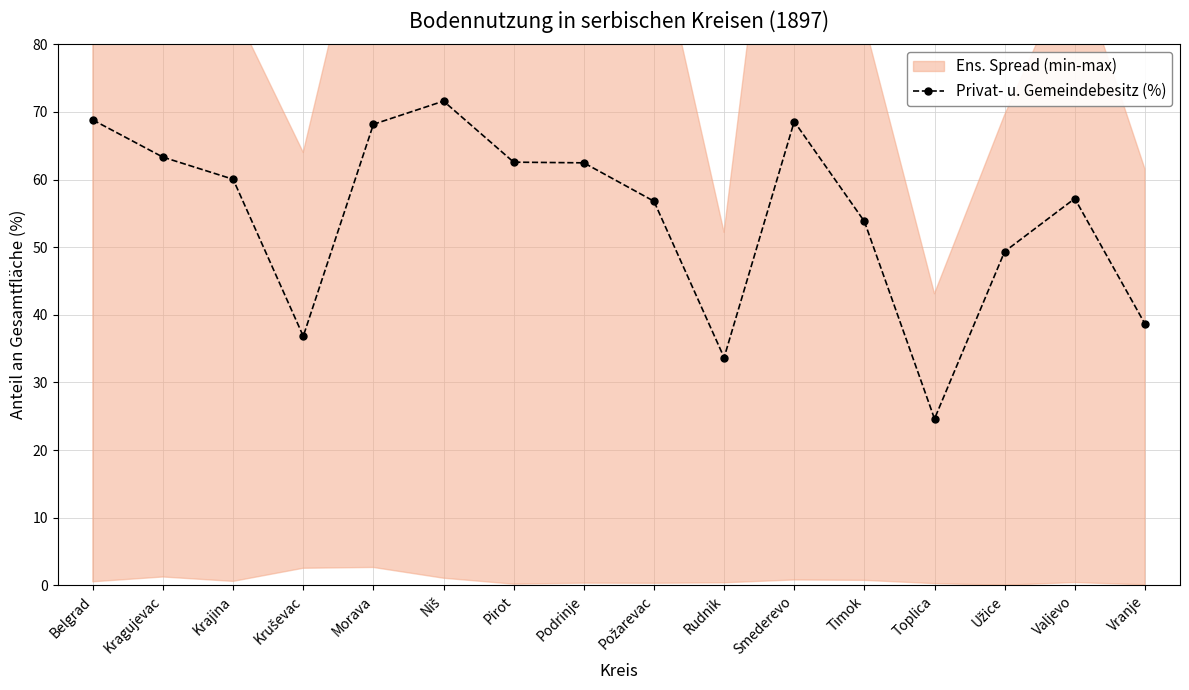

At which label is the value closest to 48?

Užice